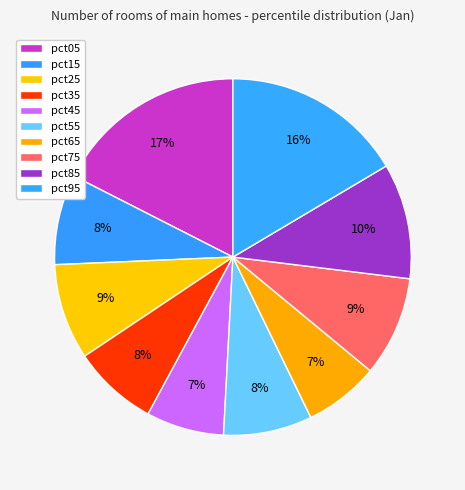

Combined, do pct65 and pct35 account for over 50%?

No